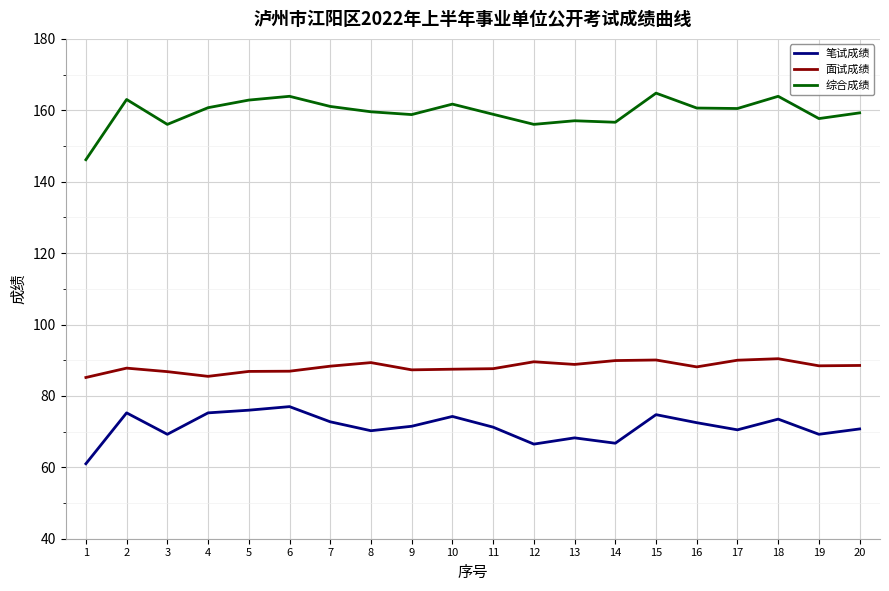

What is the approximate value of 笔试成绩 at 12?

66.5